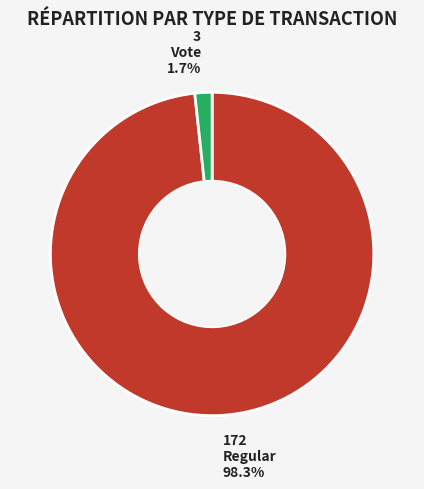

To the nearest percent, what is the average slice percentage?

50%